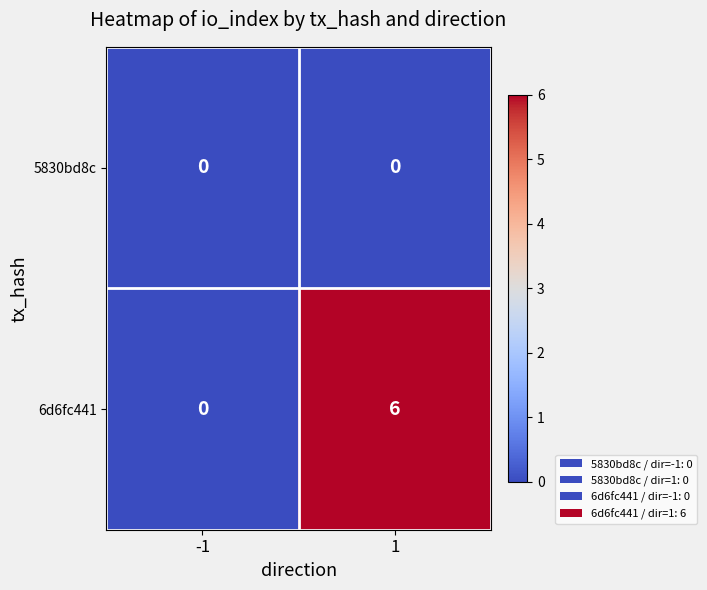

Rank the series by their maximum value, from lowest to highest.

5830bd8c, 6d6fc441